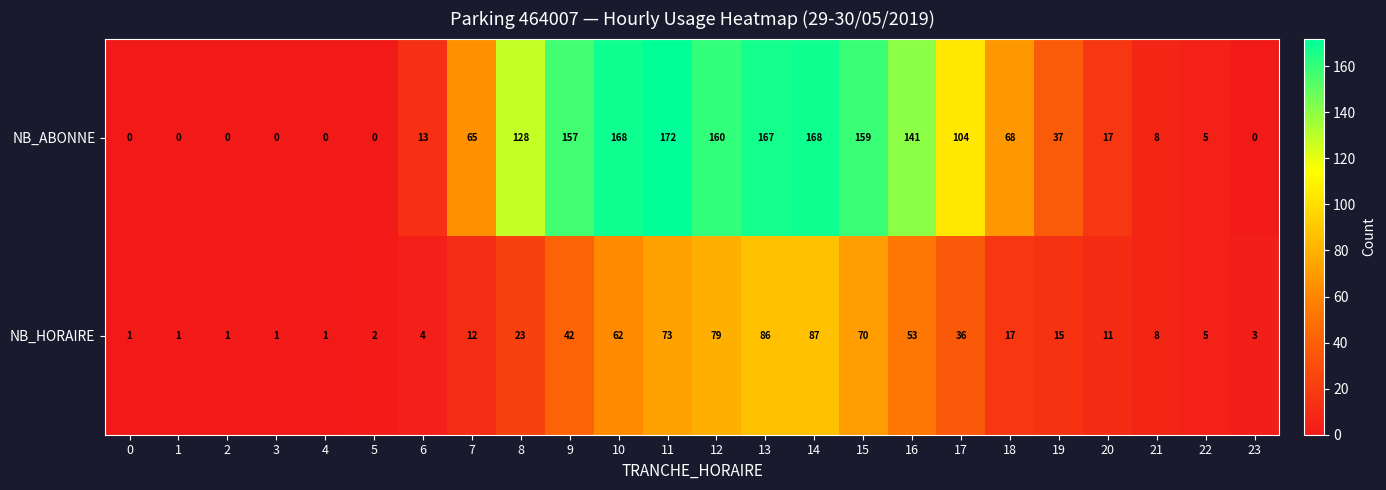

Which series has the largest total across all categories?

NB_ABONNE